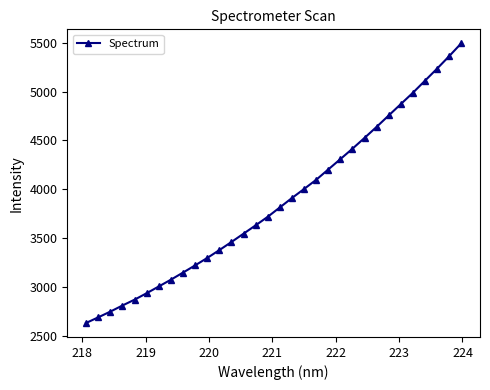

How many values exceed 3814?

16